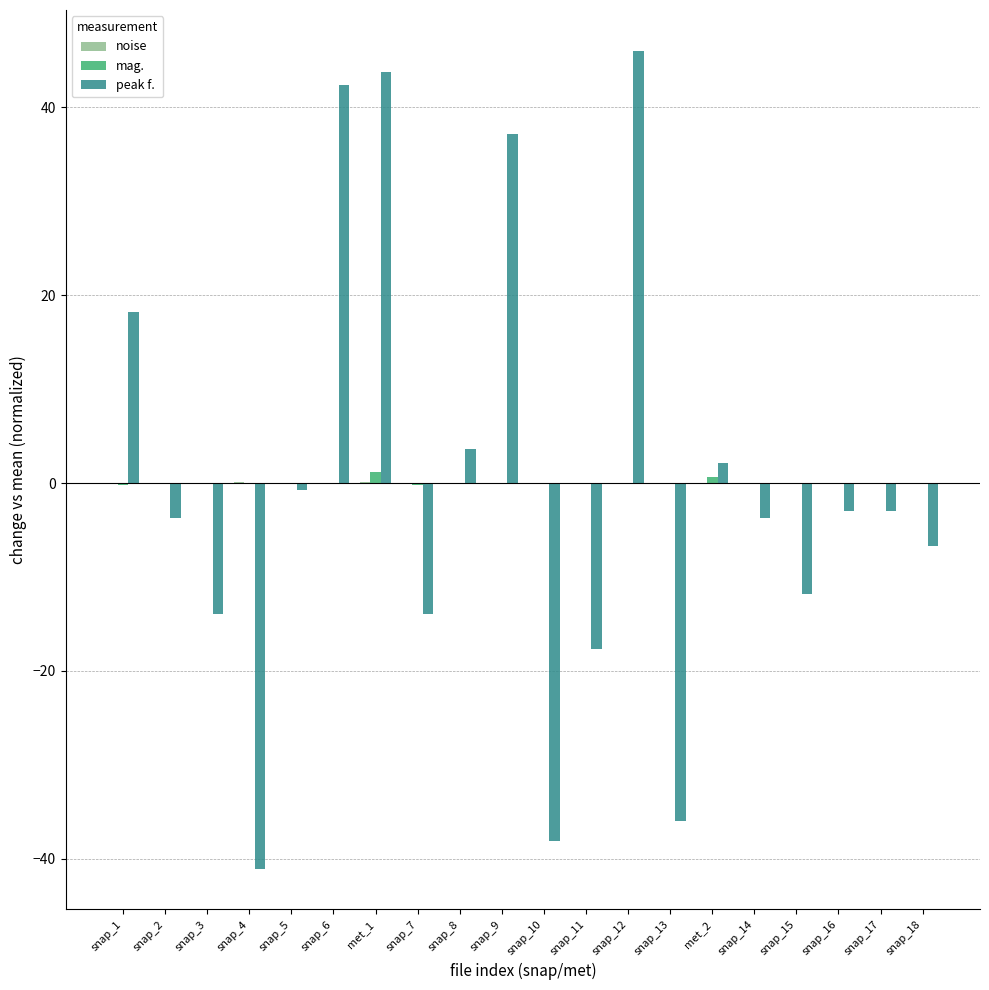

The value of peak f. at snap_1 is 3.7. True or false?

False